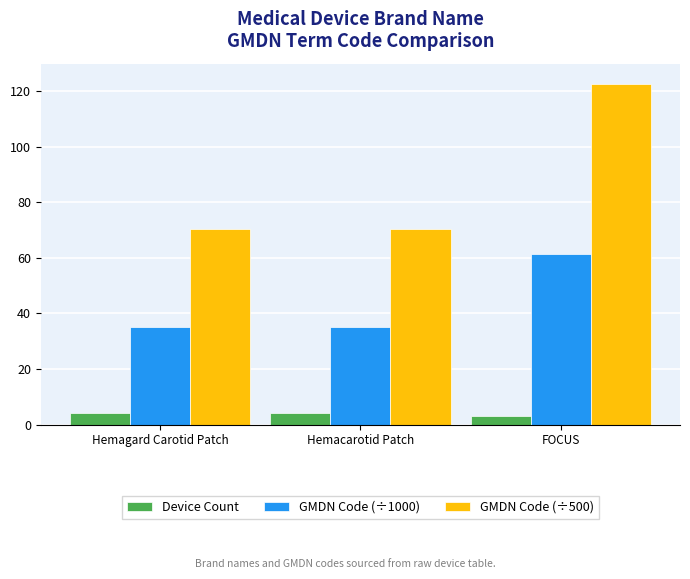

What is the average value of the GMDN Code (÷1000) series?

44.0